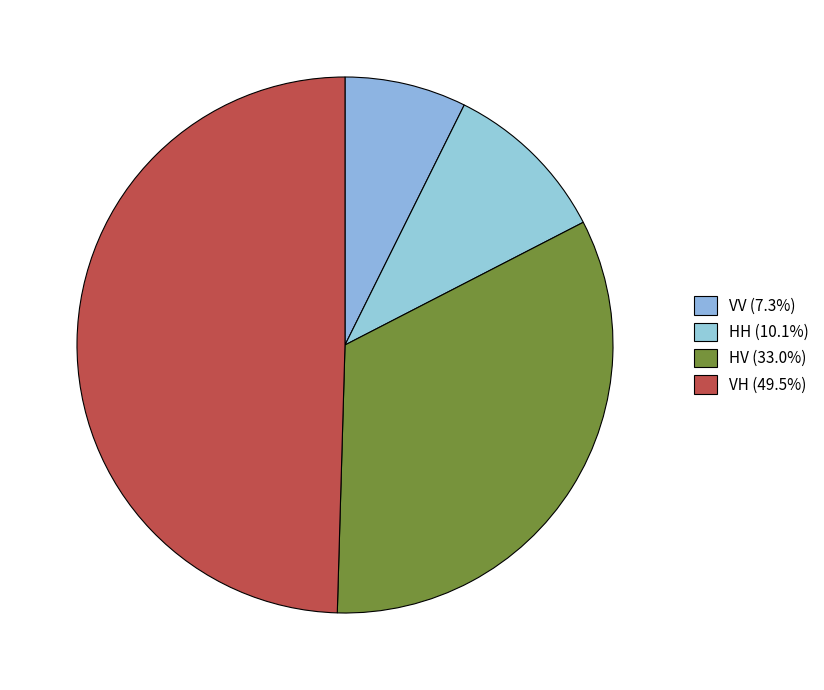

Rank the categories by value from lowest to highest.

VV, HH, HV, VH